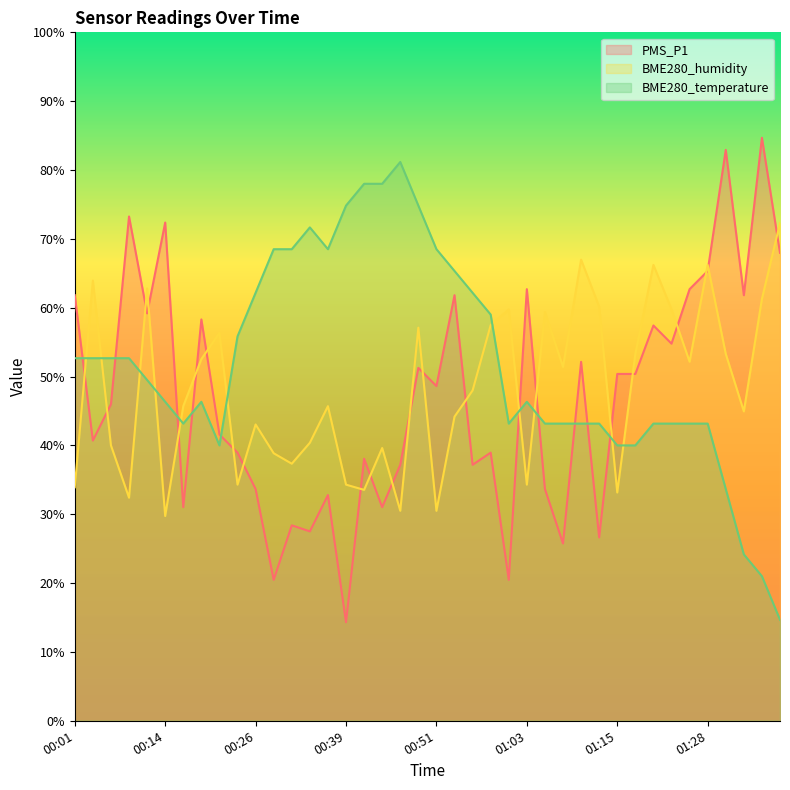

What is the sum of all PMS_P1 values?

1884.1